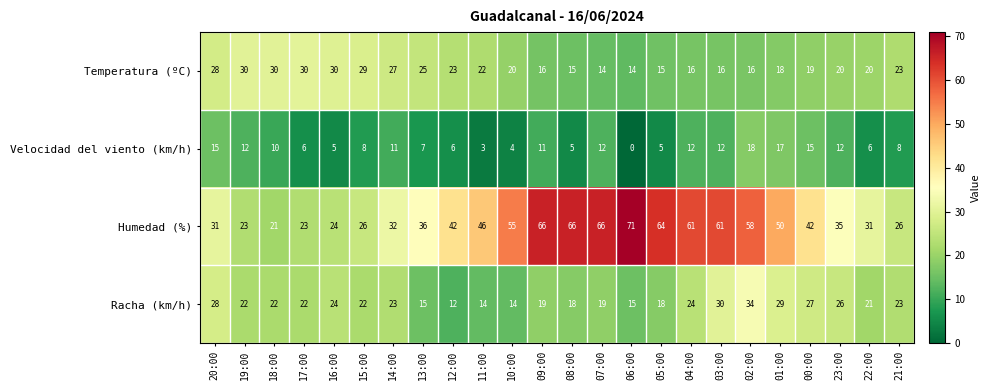

What is the difference between the highest and lowest values at 05:00?

59